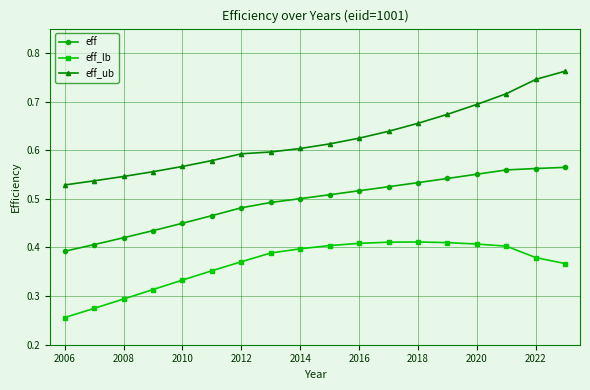

Rank the series by their average value, from lowest to highest.

eff_lb, eff, eff_ub